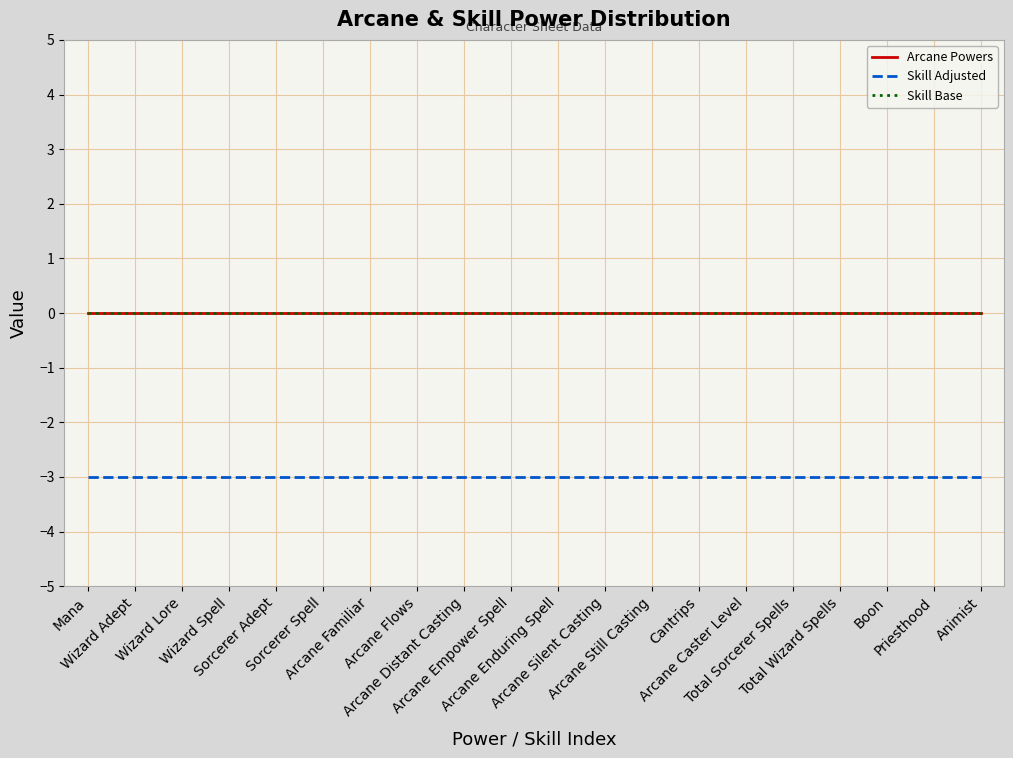

Which series changed the most between Sorcerer Spell and Arcane Familiar?

Arcane Powers